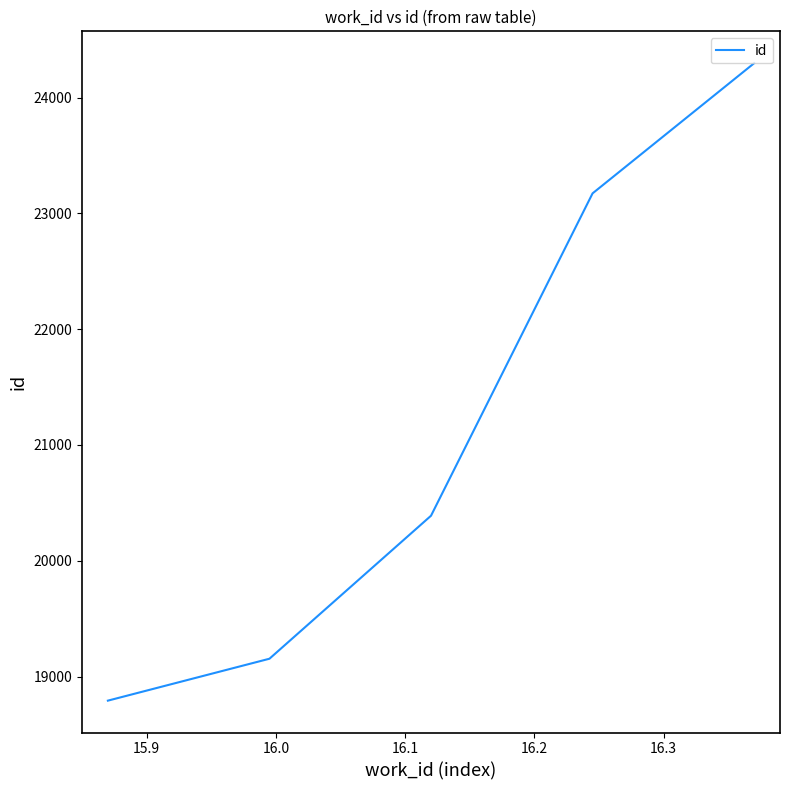

What is the smallest value displayed?

18792